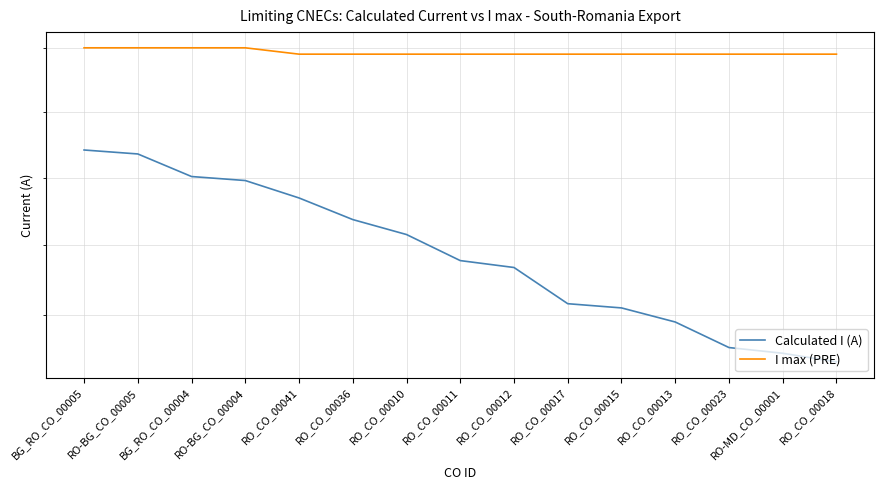

Which series has the largest total across all categories?

I max (PRE)